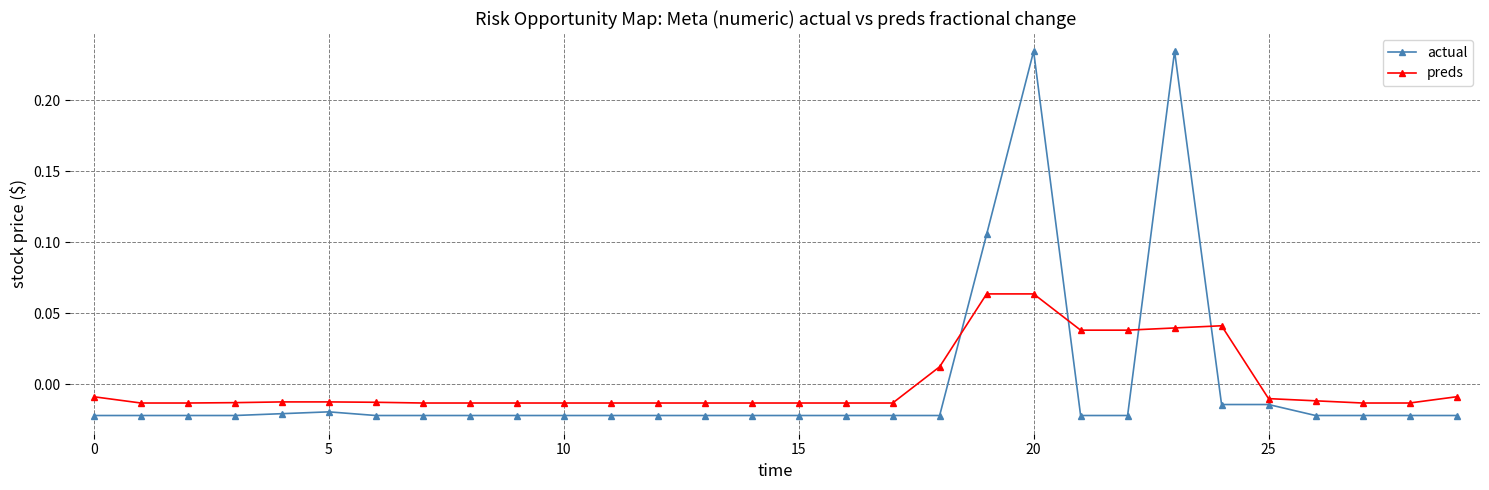

How many values in actual are above zero?

3